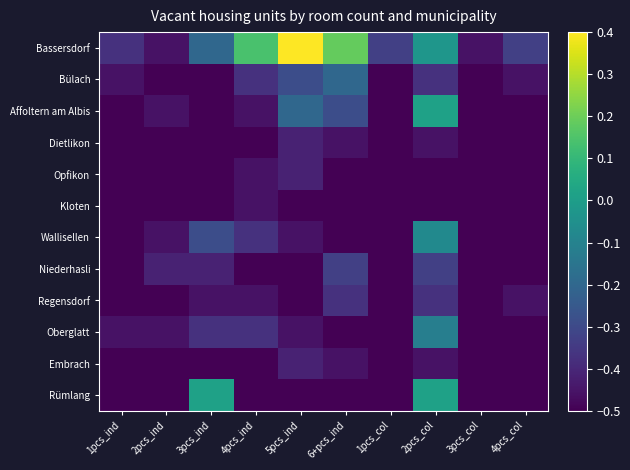

At 4pcs_ind, list the series in order from smallest to largest.

Dietlikon, Niederhasli, Embrach, Rümlang, Affoltern am Albis, Opfikon, Kloten, Regensdorf, Bülach, Wallisellen, Oberglatt, Bassersdorf